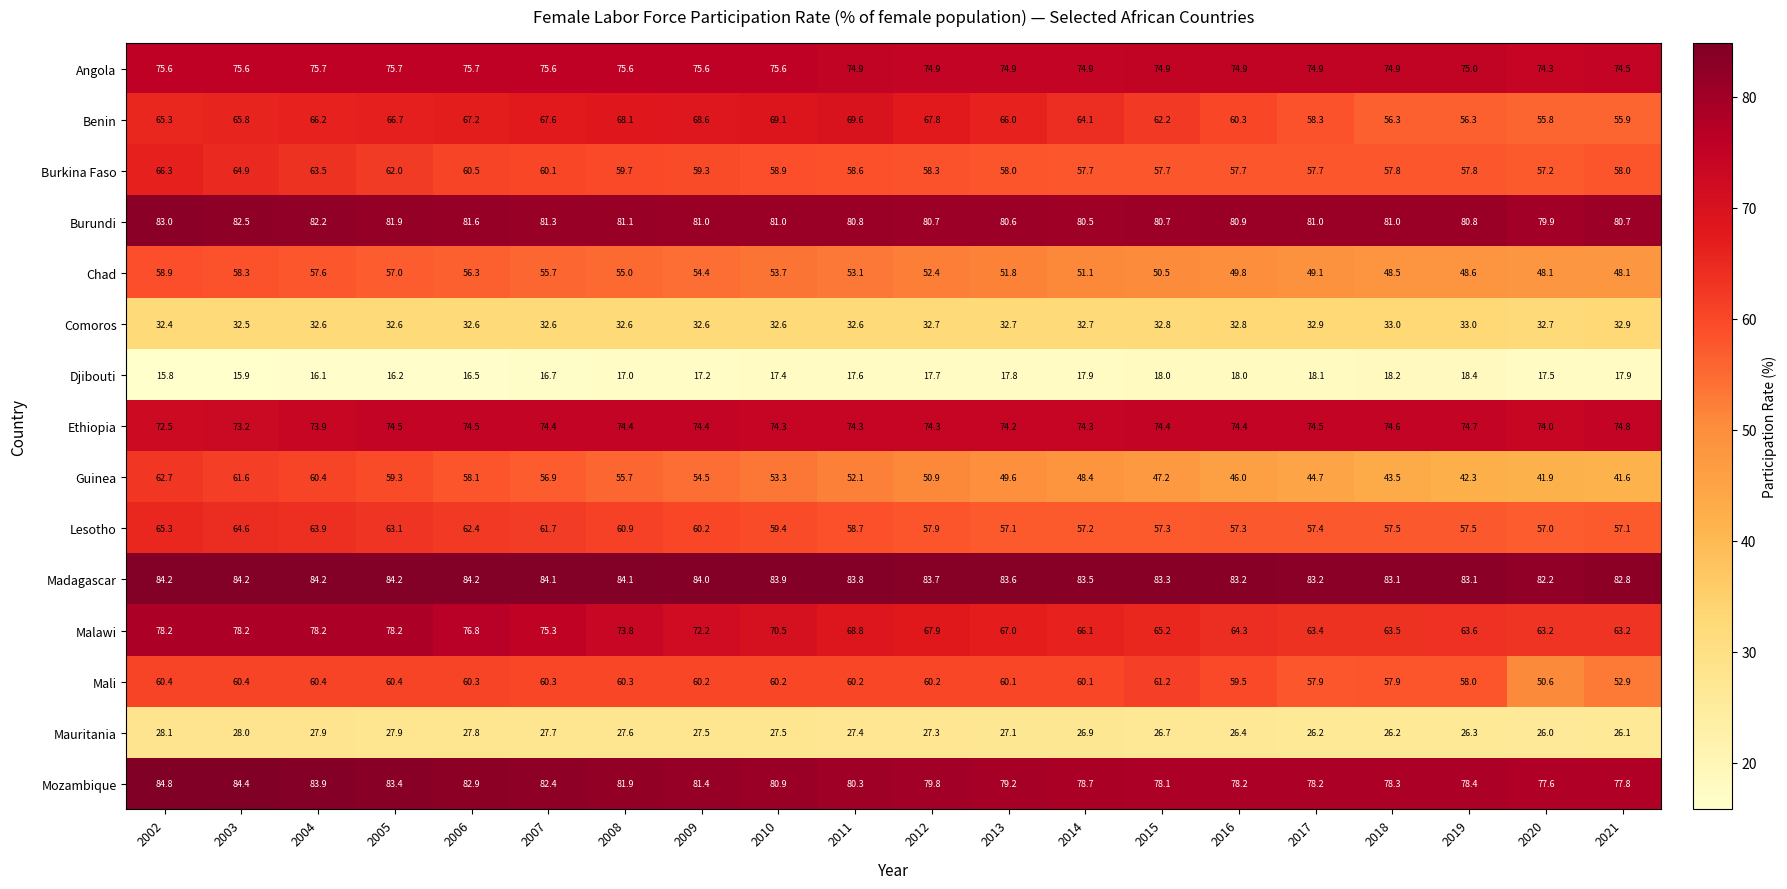

Which series has the largest total across all categories?

Madagascar